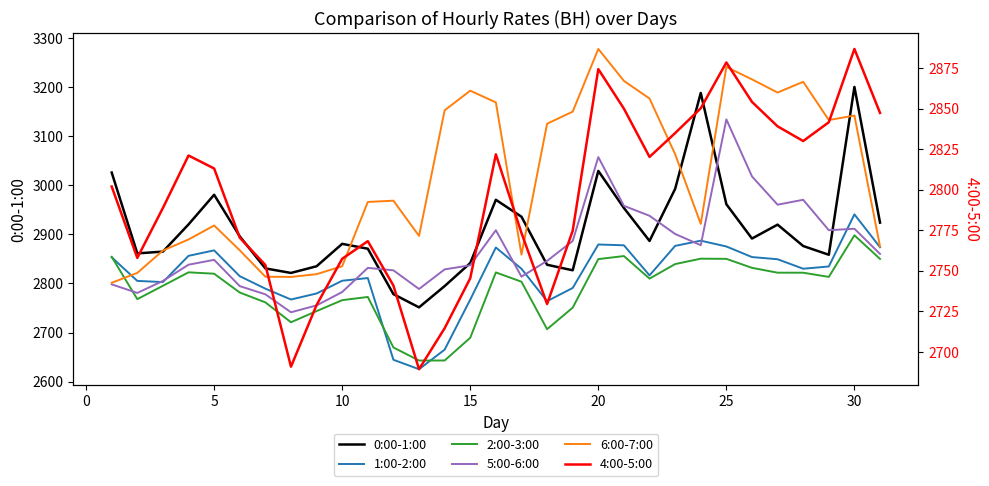

In 0:00-1:00, how many points are lower than both neighbors (excluding endpoints)?

7